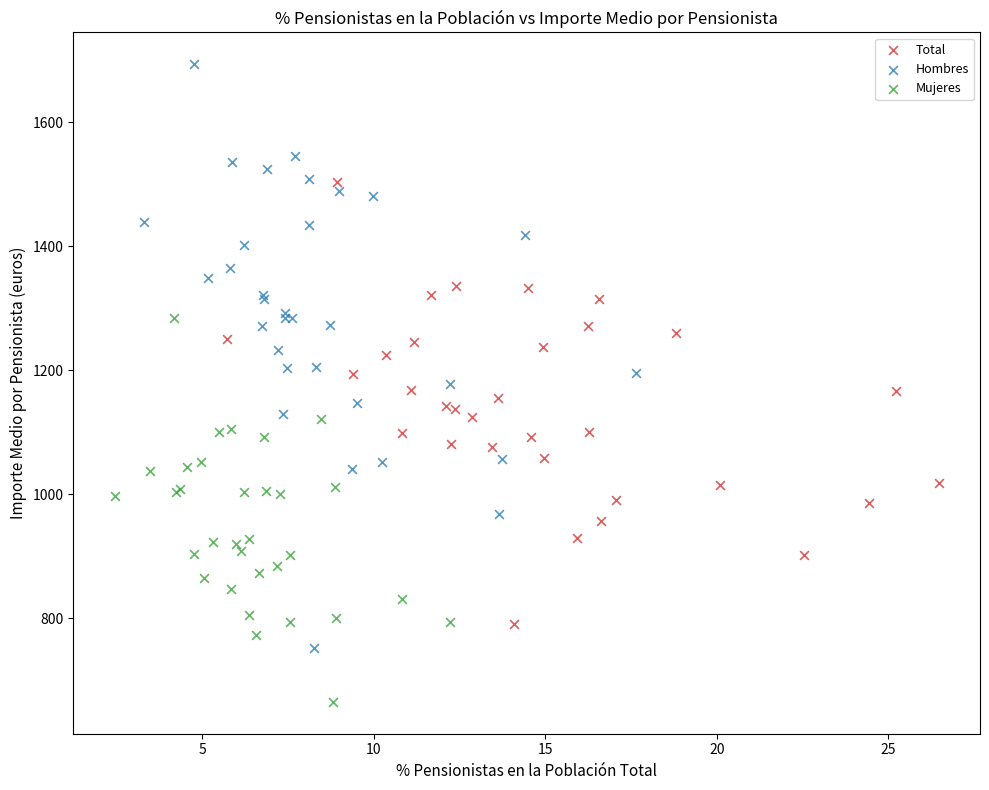

Which series has the largest Y range (max minus min)?

Hombres